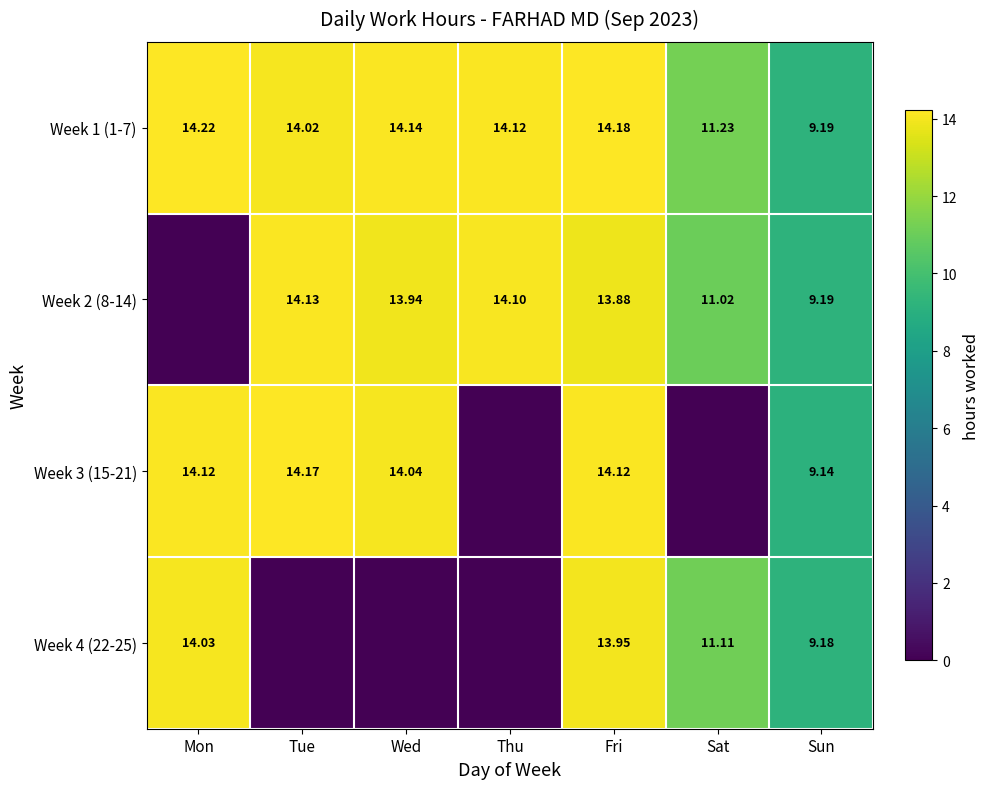

How many values in the Week 1 (1-7) series exceed 14?

5